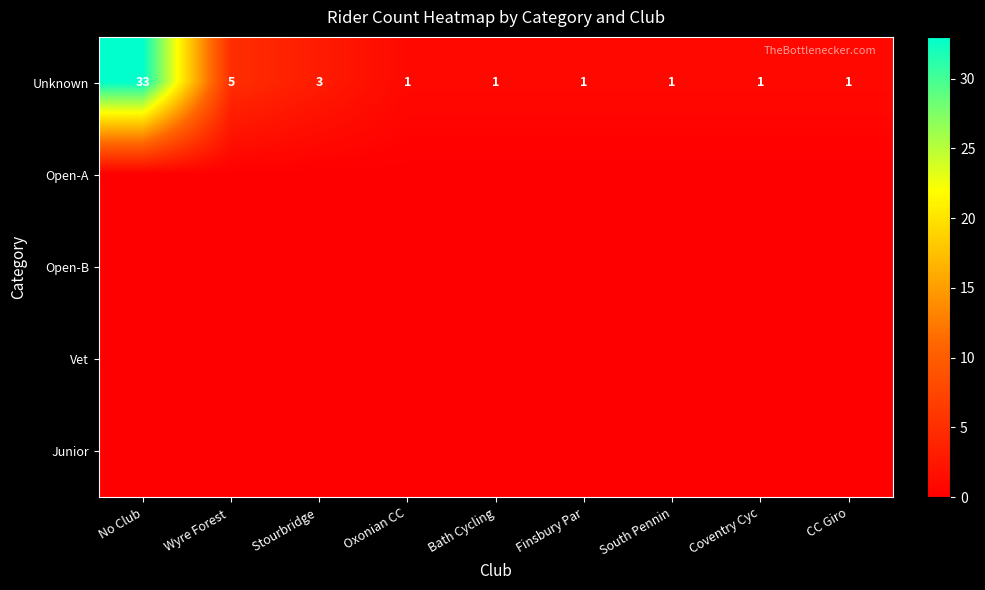

At which category is the sum across all series the highest?

No Club